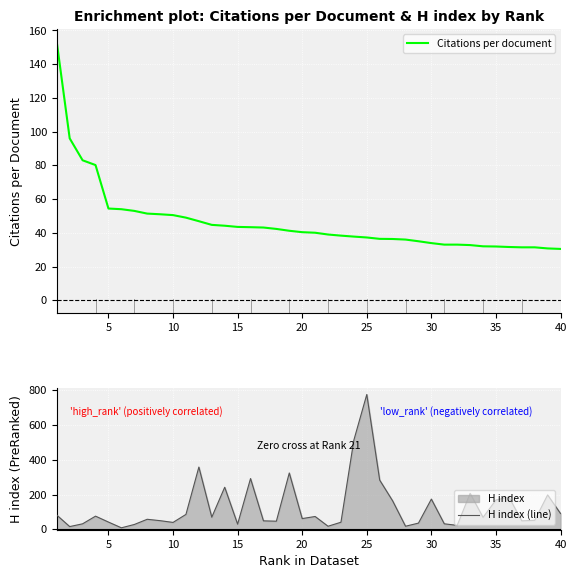

Where does the Citations per document series first go above 40?

1